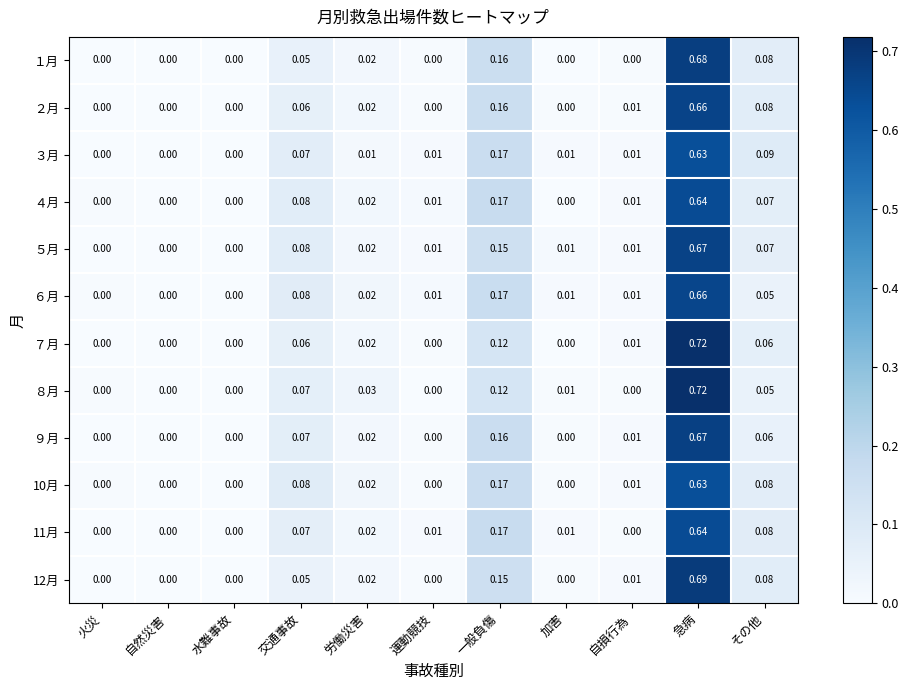

Which category has the highest value in the ２月 series?

急病